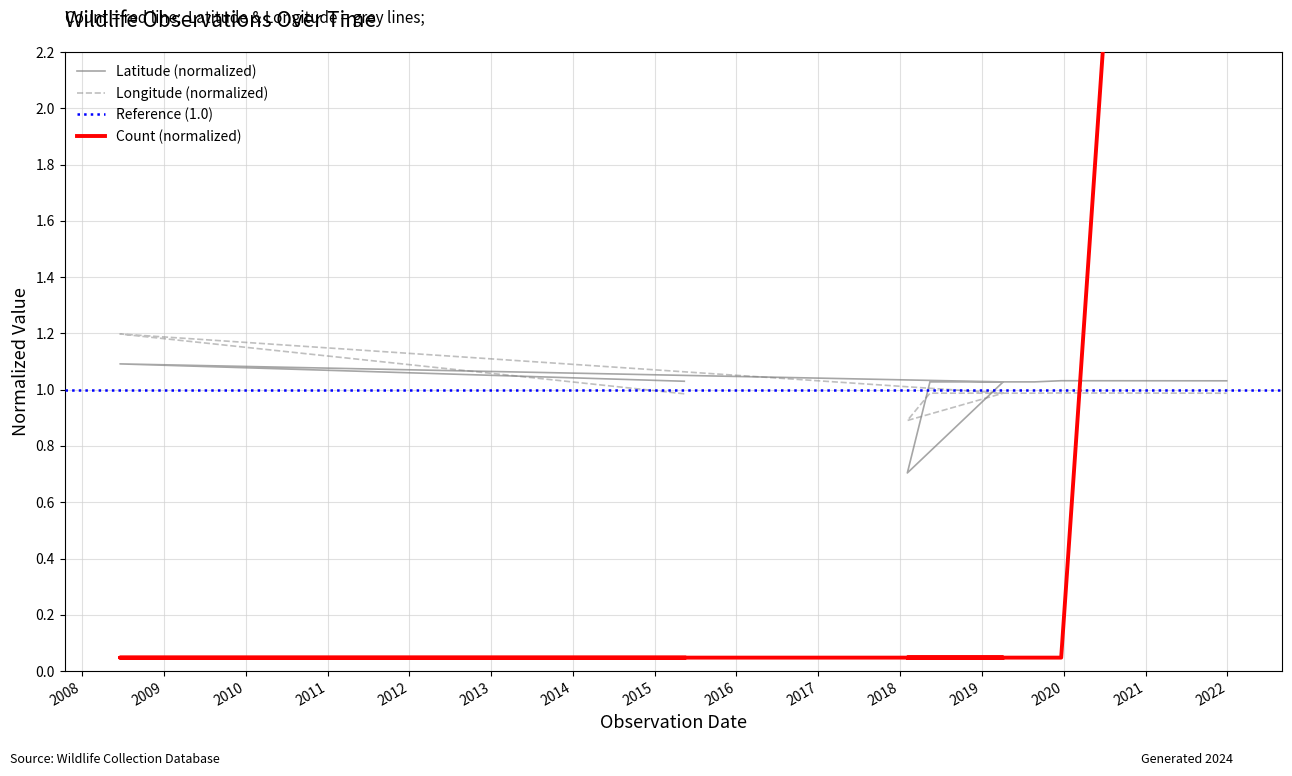

What is the sum of the Latitude values at 2019-05-15 and 2021-12-29?

2.1